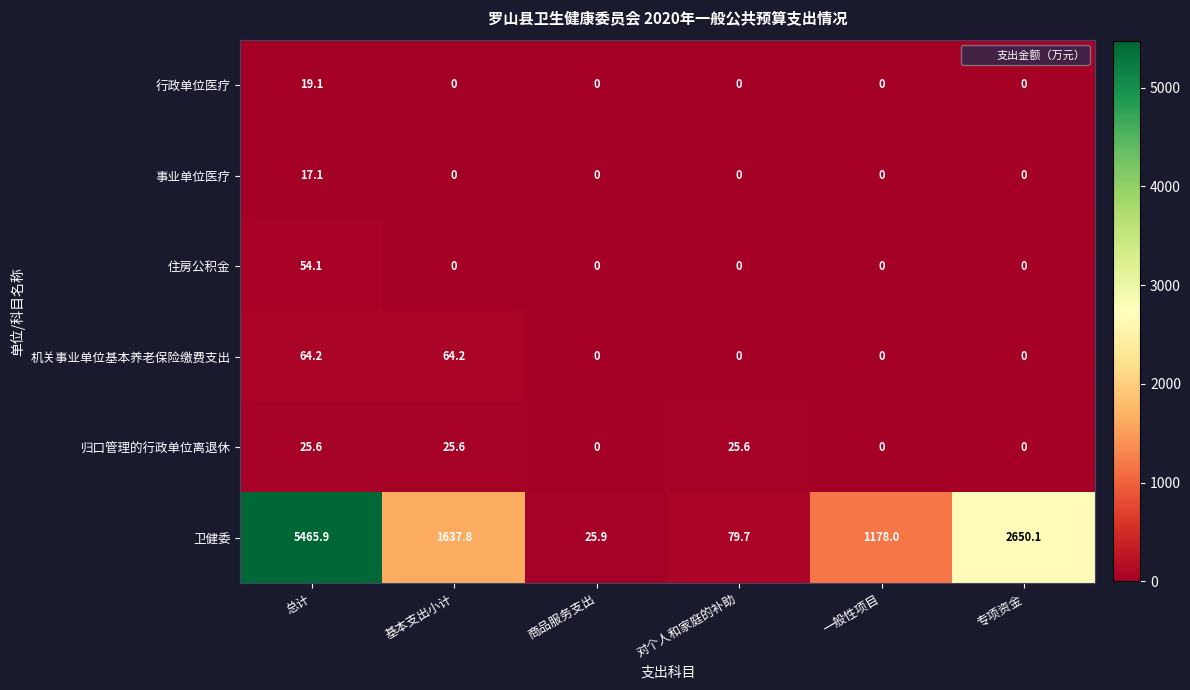

Which series has the largest range (max minus min)?

卫健委